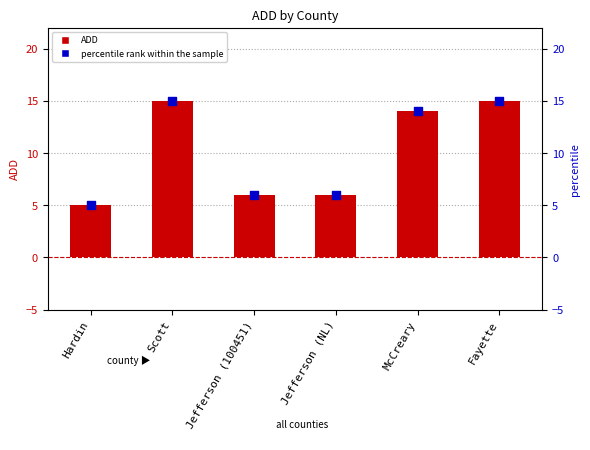

What is the total value across all series at Jefferson (100451)?

12